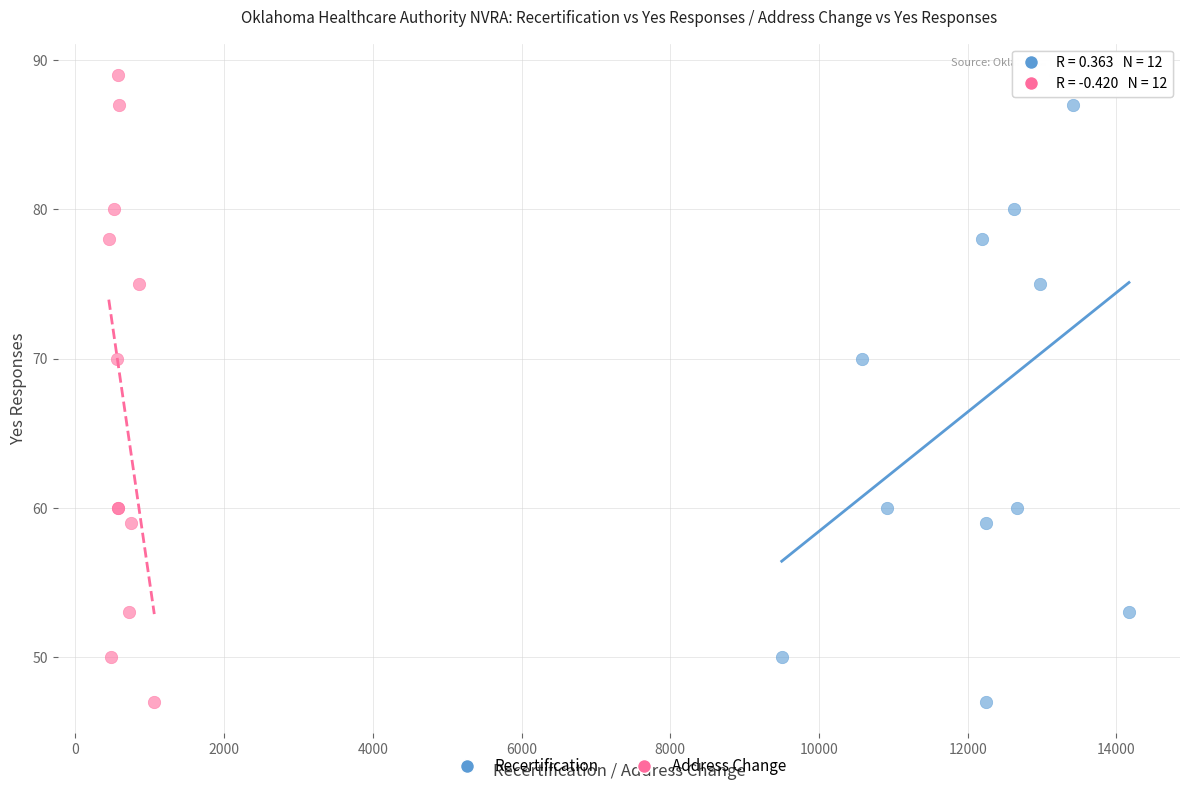

What are all the series names shown in the legend?

Recertification, Address Change